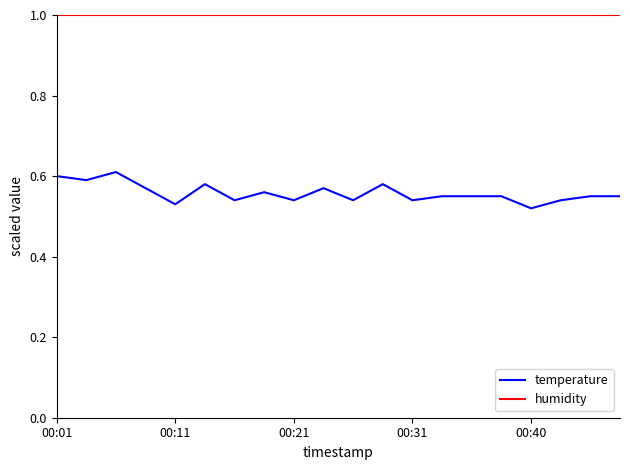

Which series has the largest total across all categories?

humidity